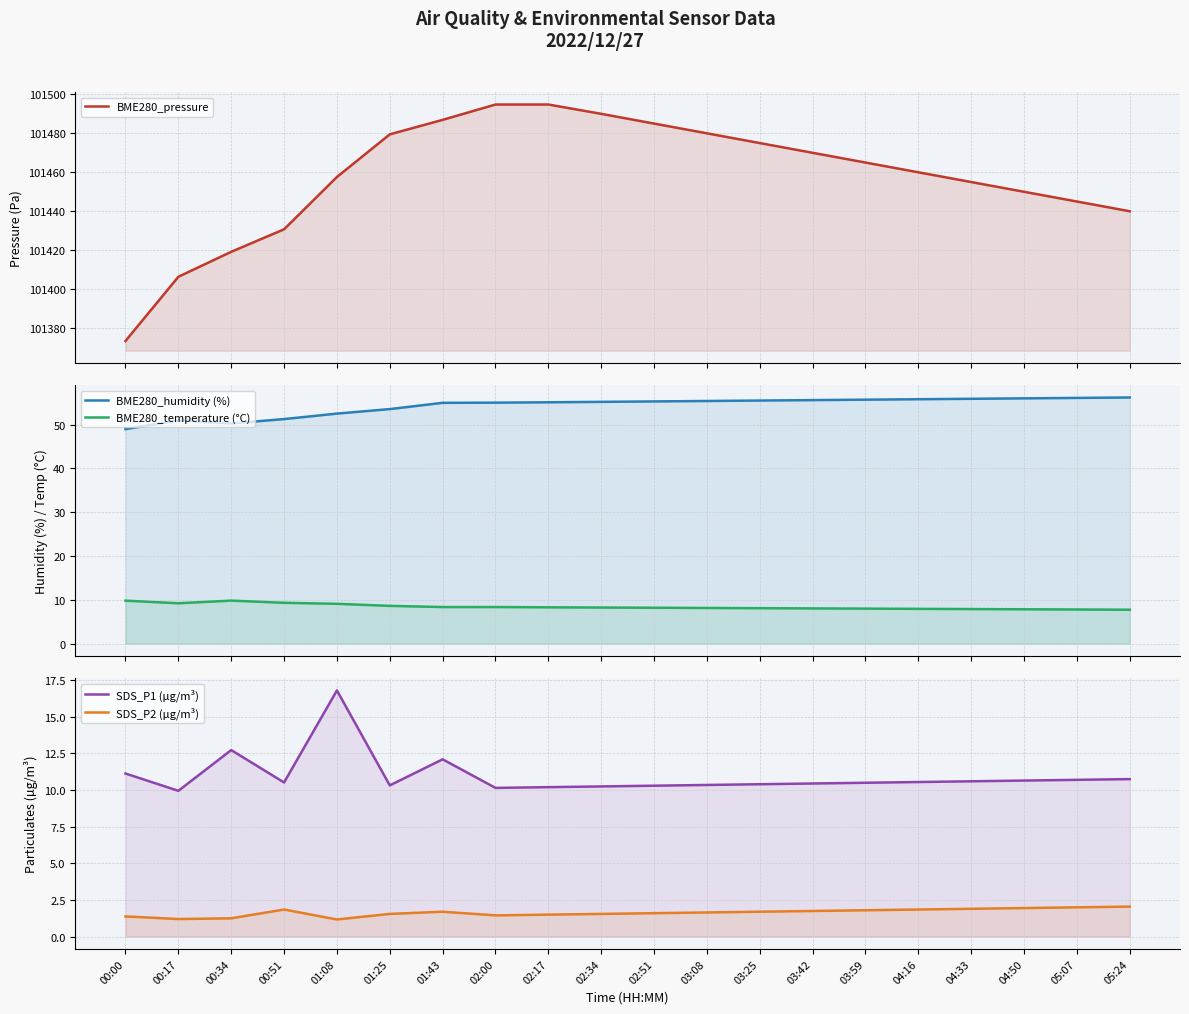

Is it true that SDS_P2 (µg/m³) equals 1.5 at 02:17?

True